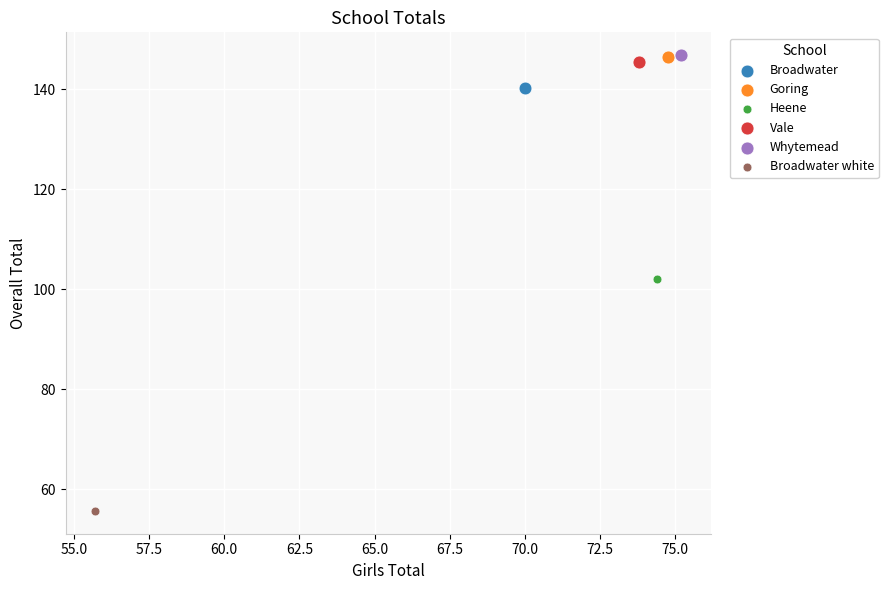

What are all the series names shown in the legend?

Broadwater, Goring, Heene, Vale, Whytemead, Broadwater white